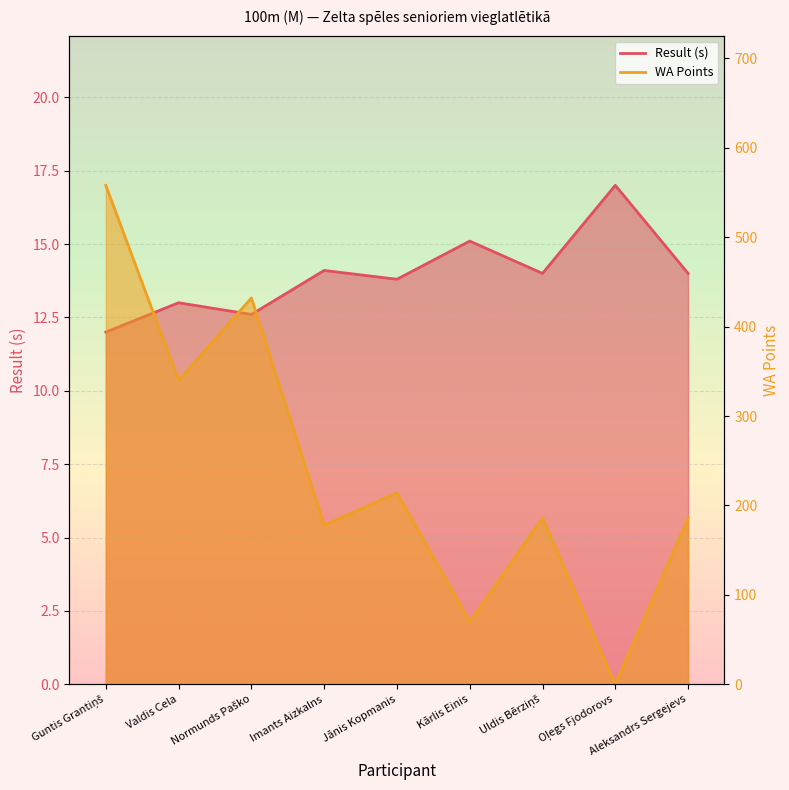

What is the total value across all series at Valdis Cela?

353.0